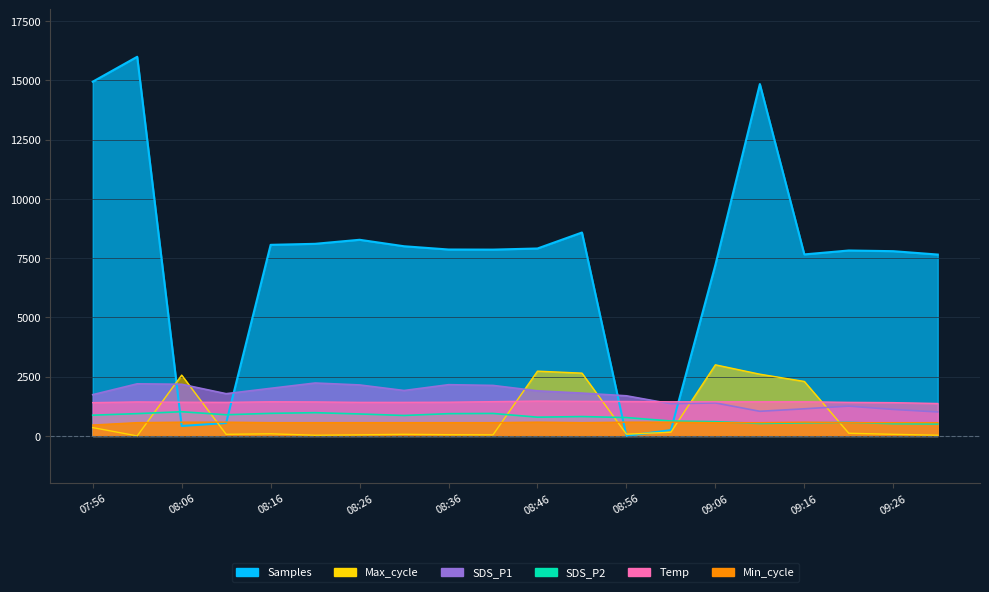

What is the minimum value for SDS_P1?

1010.4